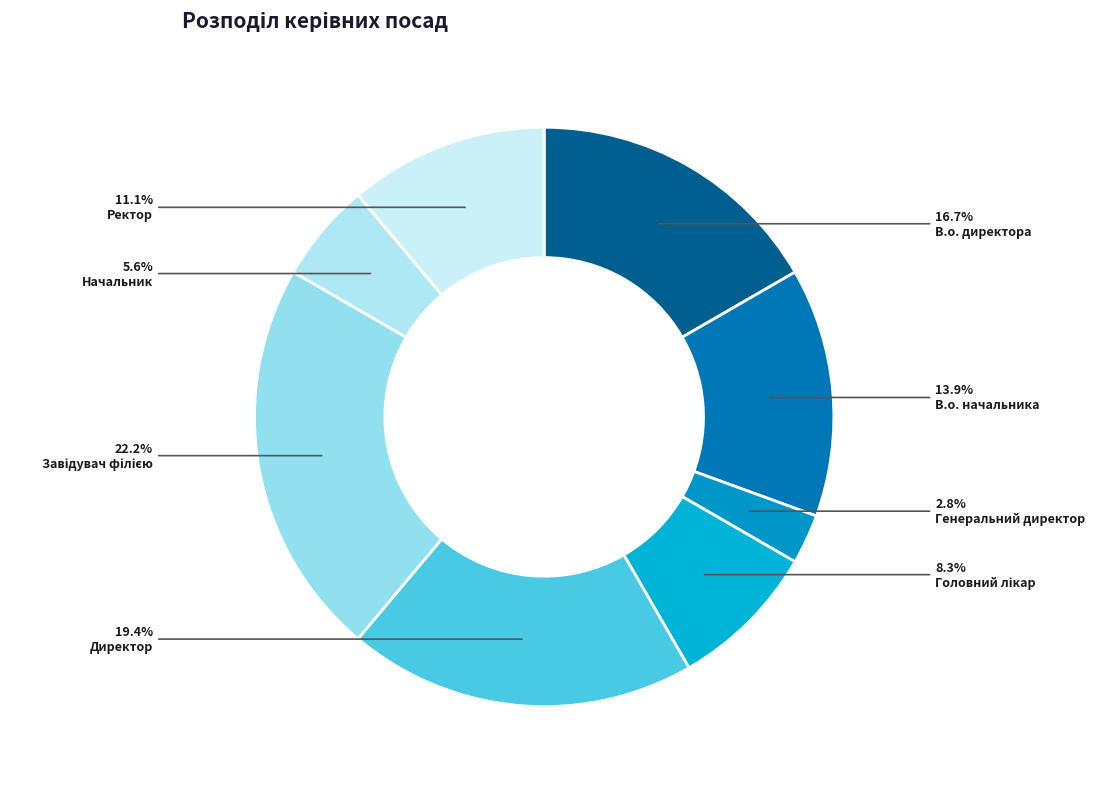

To the nearest percent, what percentage of the pie is Головний лікар?

8%